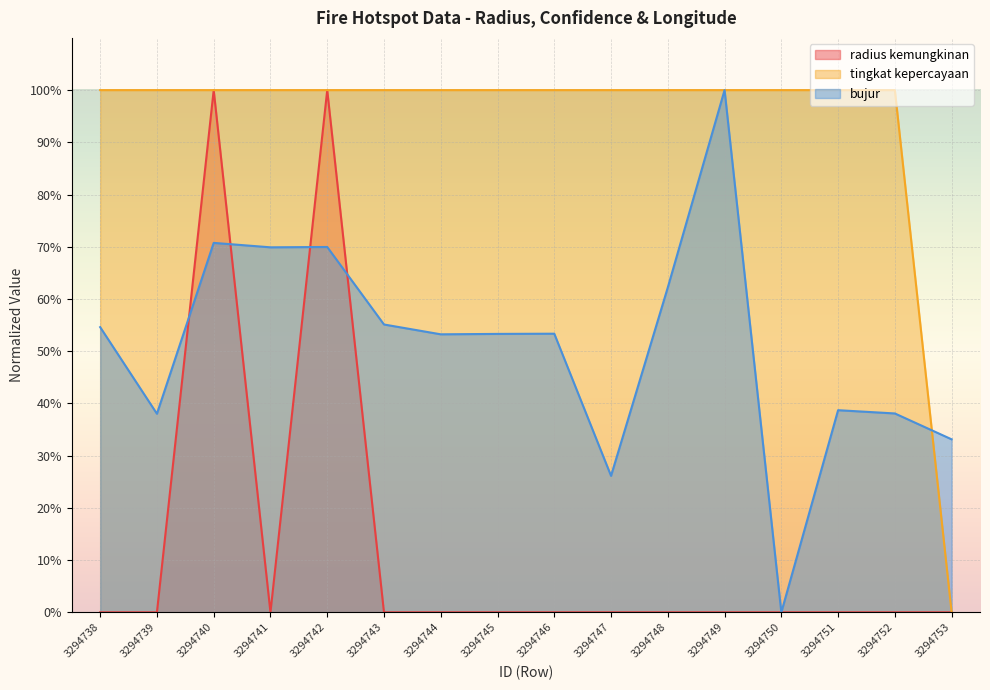

How many values in radius kemungkinan are above zero?

2